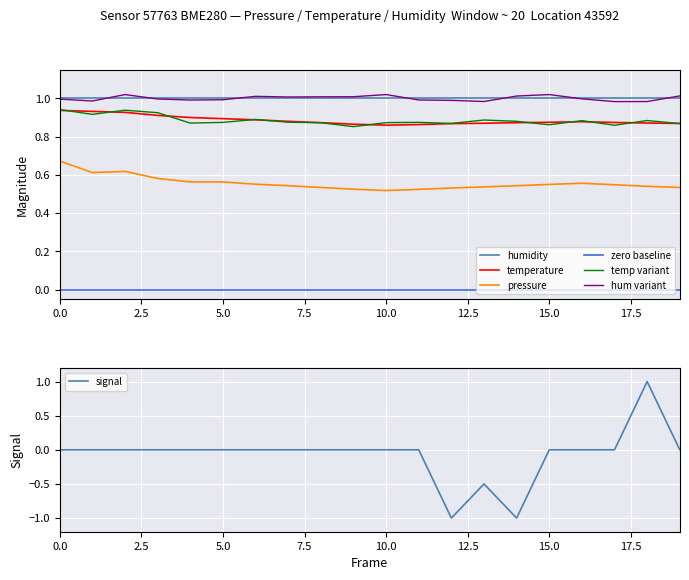

What is the minimum value for pressure?

0.5